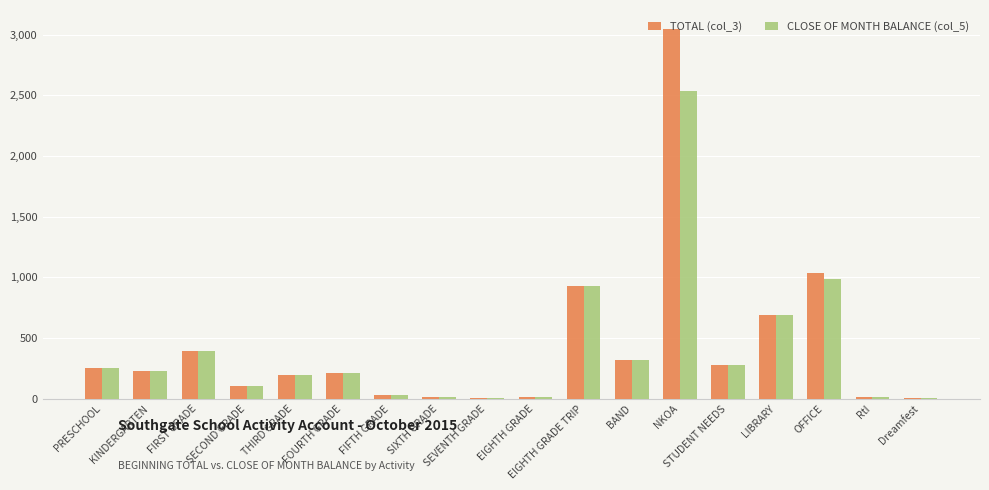

How many distinct data groups are displayed?

2